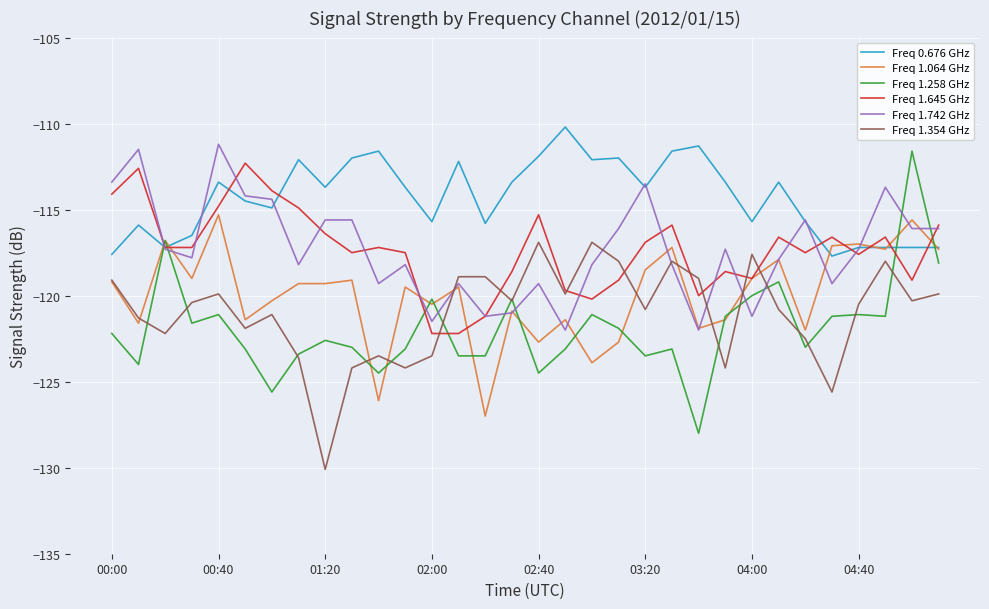

Is this an area chart (filled region under the line)?

No